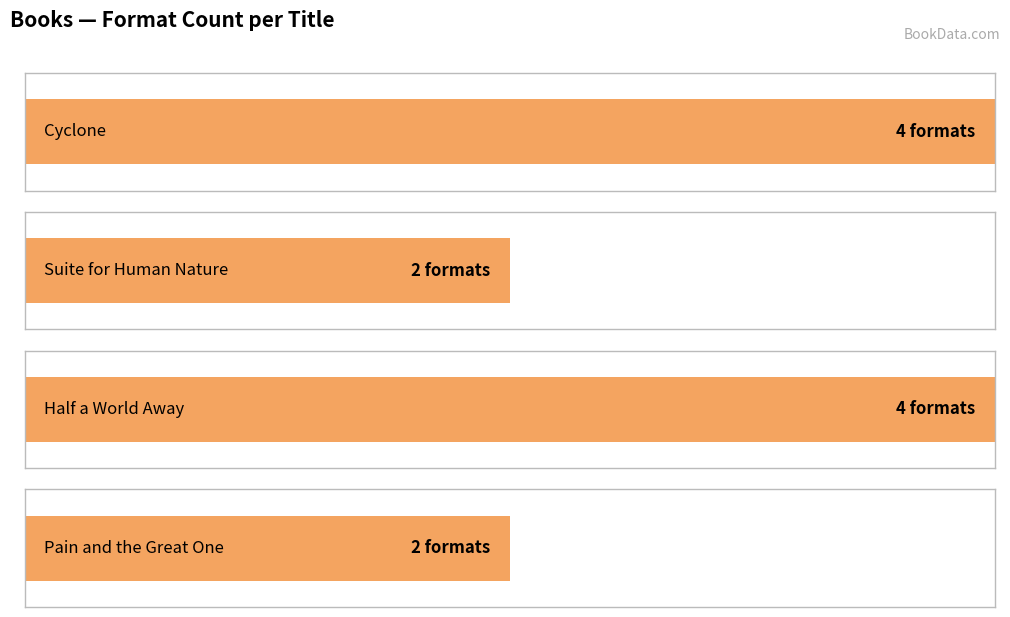

Reading right to left, extract all data points from this chart.

Pain and the Great One=2	Half a World Away=4	Suite for Human Nature=2	Cyclone=4